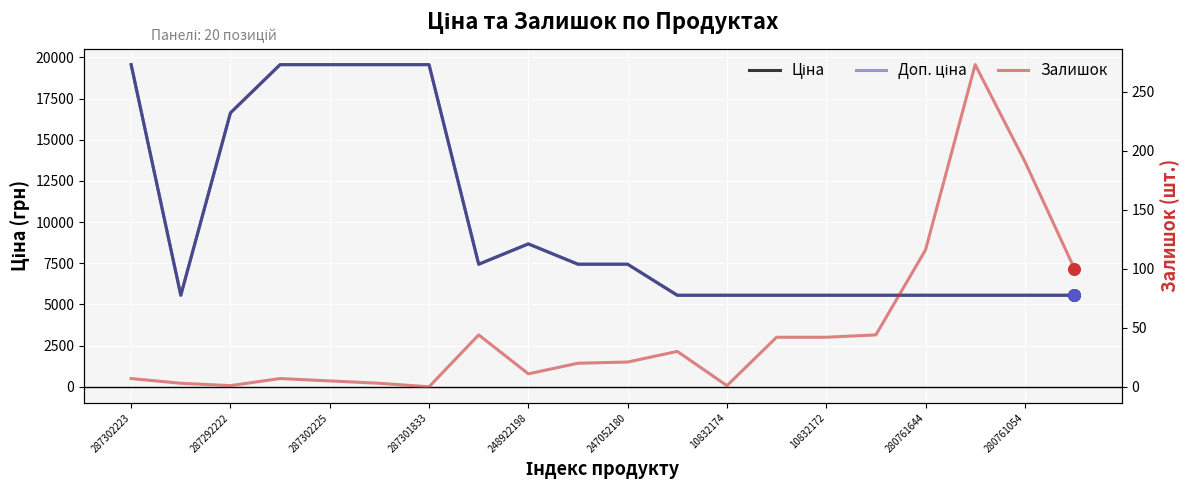

Which series has the widest spread of Y values?

Ціна